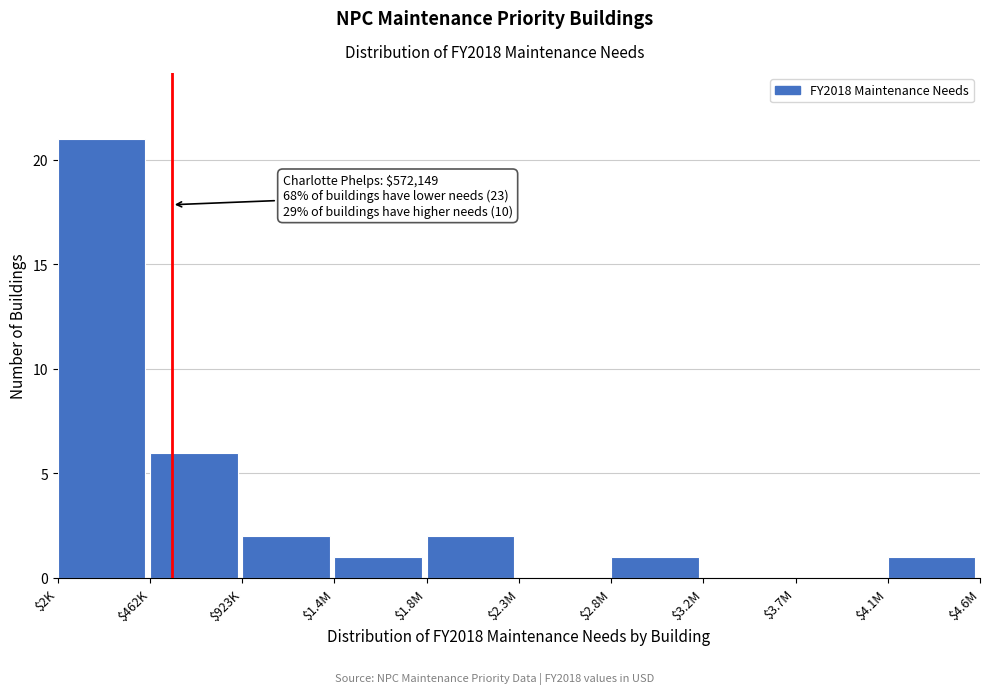

What is the greatest value displayed?

21